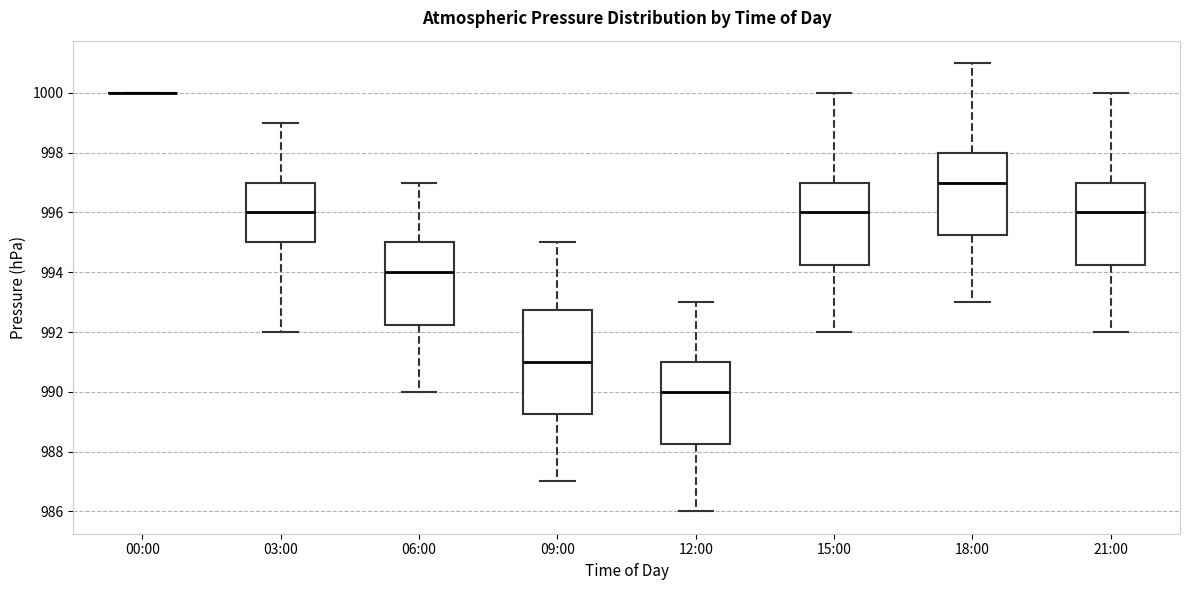

Which box is the tallest, from its lower edge to its upper edge?

09:00